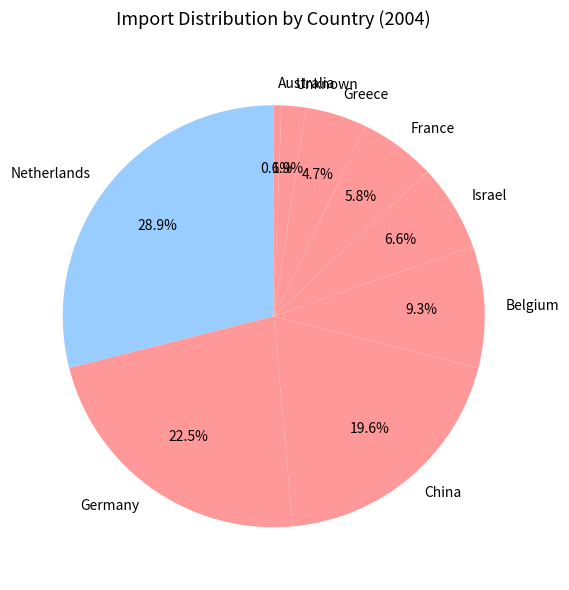

Which slice is the largest?

Netherlands